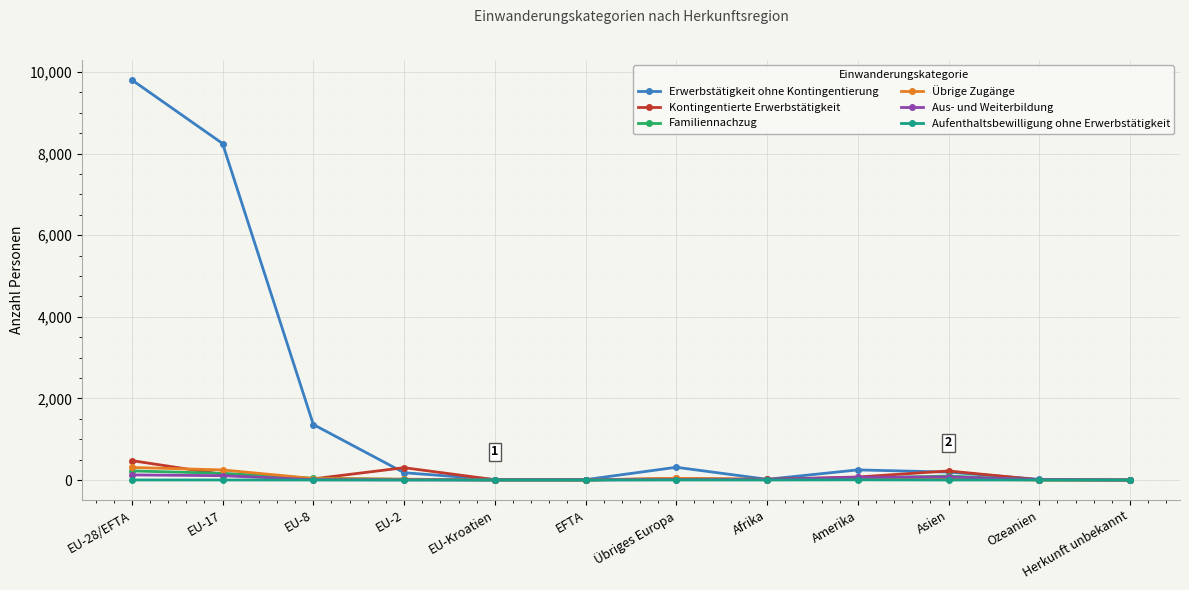

Which series changed the most between EU-28/EFTA and EFTA?

Erwerbstätigkeit ohne Kontingentierung